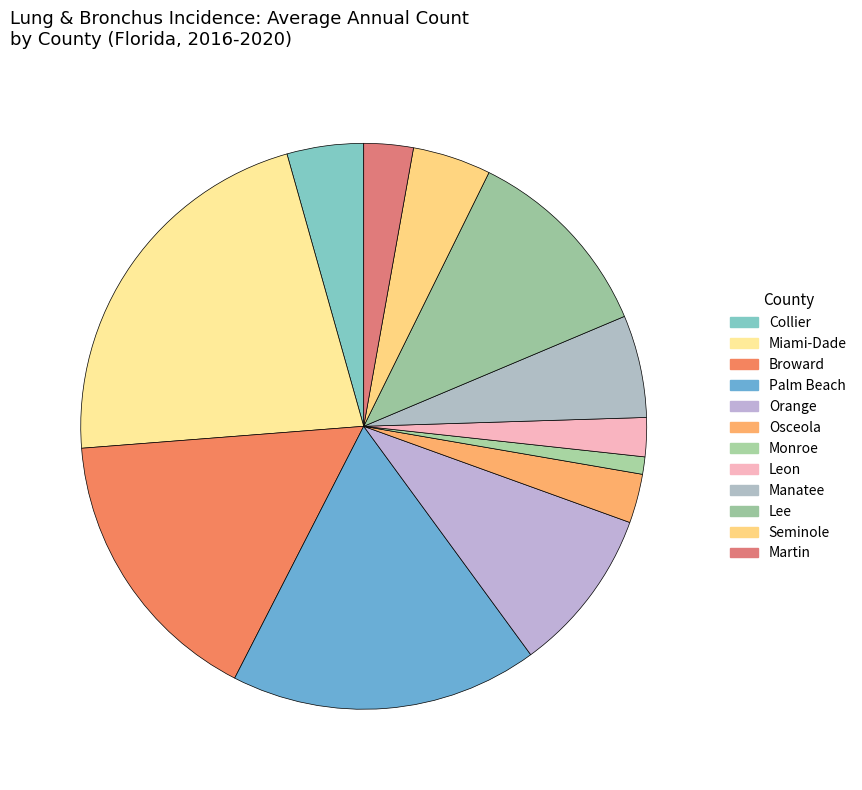

What is the change in value from Orange to Lee?

+126